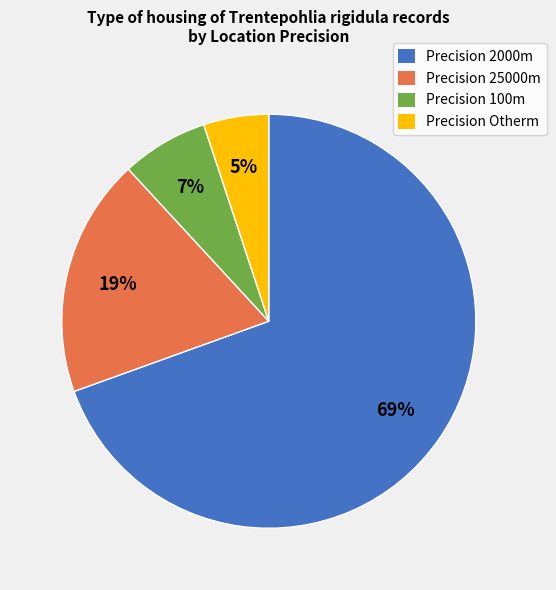

To the nearest percent, what is the average slice percentage?

25%